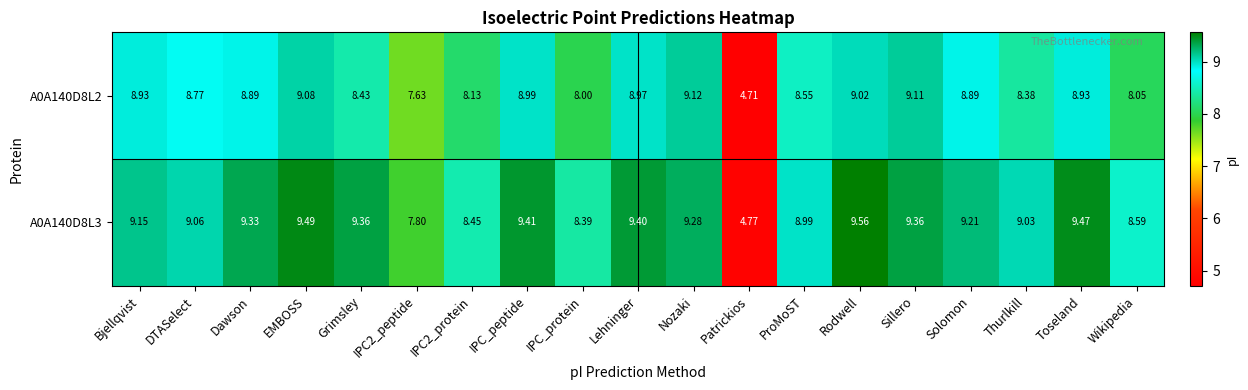

Which label corresponds to the largest value in the chart?

Rodwell